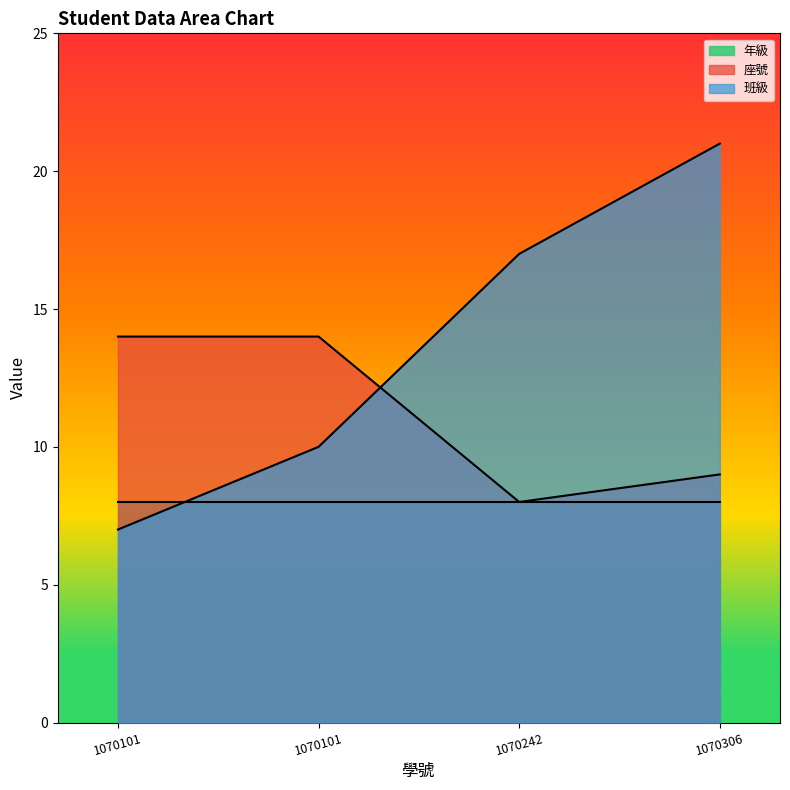

Where do 班級 and 座號 first cross each other?

1070101 and 1070242